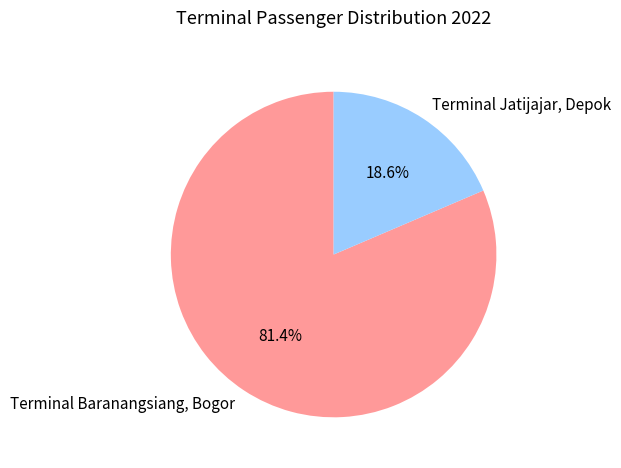

To the nearest percent, what is the difference between the largest and smallest slice percentages?

63%